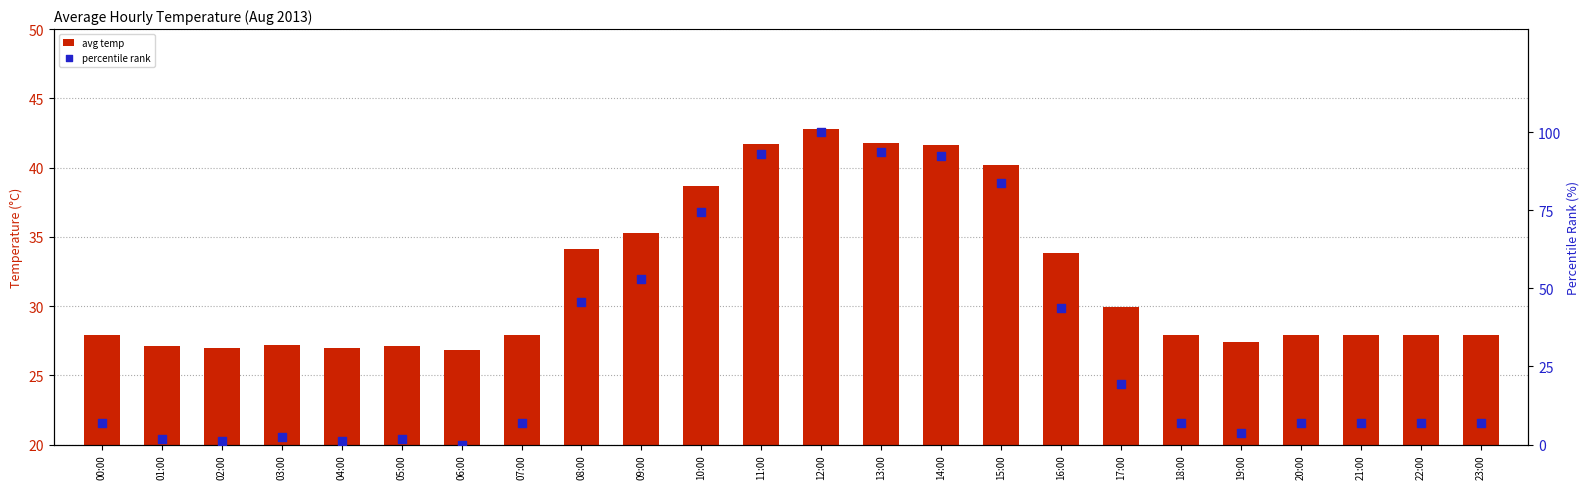

Which series contains the lowest Y value?

percentile rank